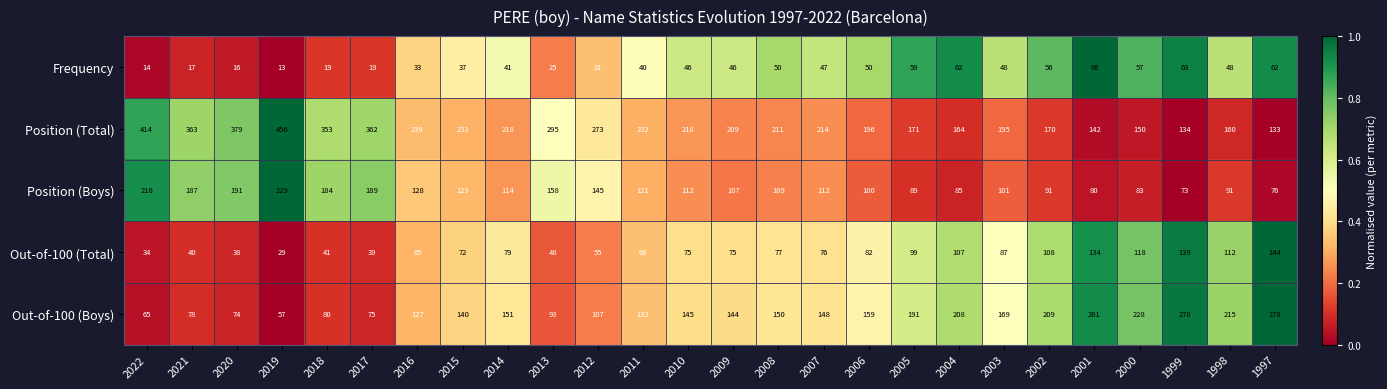

At which category is the sum across all series the highest?

2019